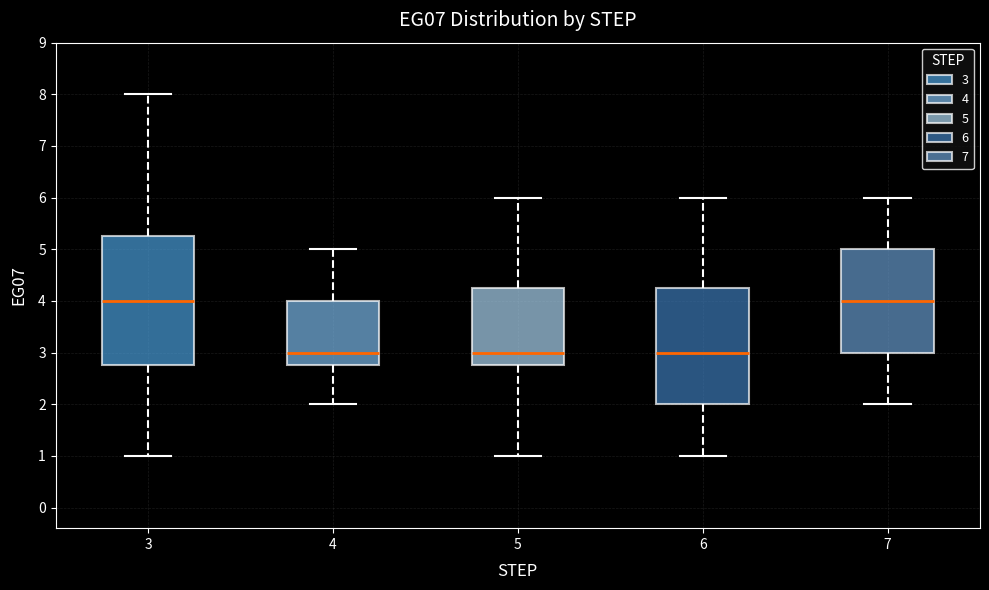

Reading left to right, transcribe this box plot: for each box, give where its median line is, the range the box spans, and where its two whiskers end, as read against the y-axis. The values are not printed on the chart, so give them approximately, as read against the axis.

3: median 4.0, box 2.8 to 5.3, whiskers 1.0 to 8.0
4: median 3.0, box 2.8 to 4.0, whiskers 2.0 to 5.0
5: median 3.0, box 2.8 to 4.3, whiskers 1.0 to 6.0
6: median 3.0, box 2.0 to 4.3, whiskers 1.0 to 6.0
7: median 4.0, box 3.0 to 5.0, whiskers 2.0 to 6.0